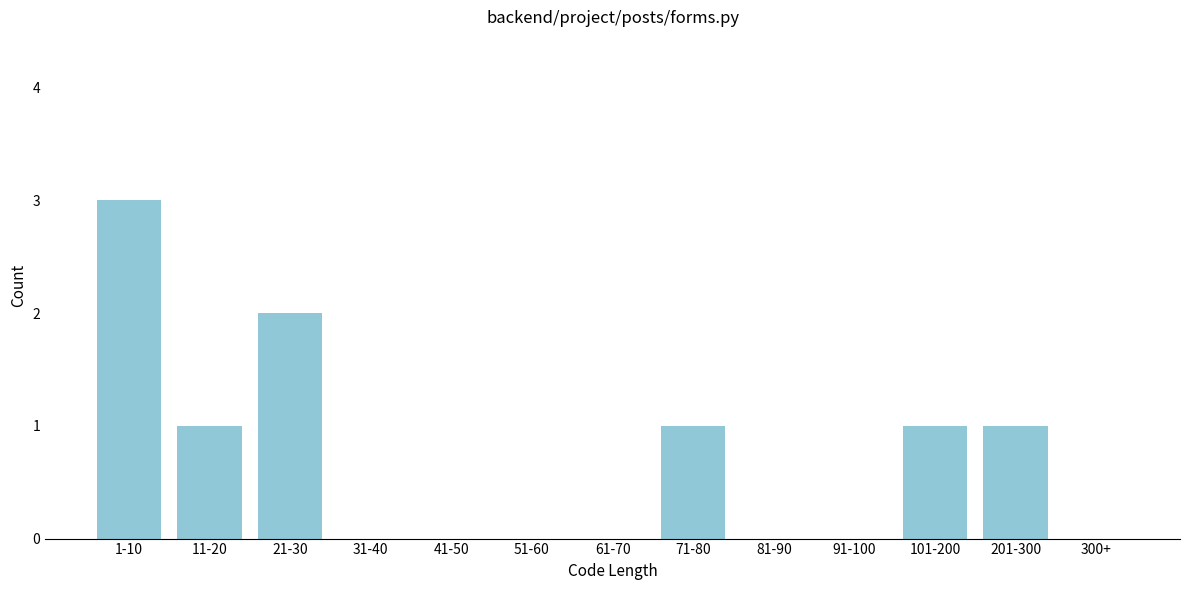

Reading left to right, extract all data points from this chart.

1-10=3	11-20=1	21-30=2	31-40=0	41-50=0	51-60=0	61-70=0	71-80=1	81-90=0	91-100=0	101-200=1	201-300=1	300+=0